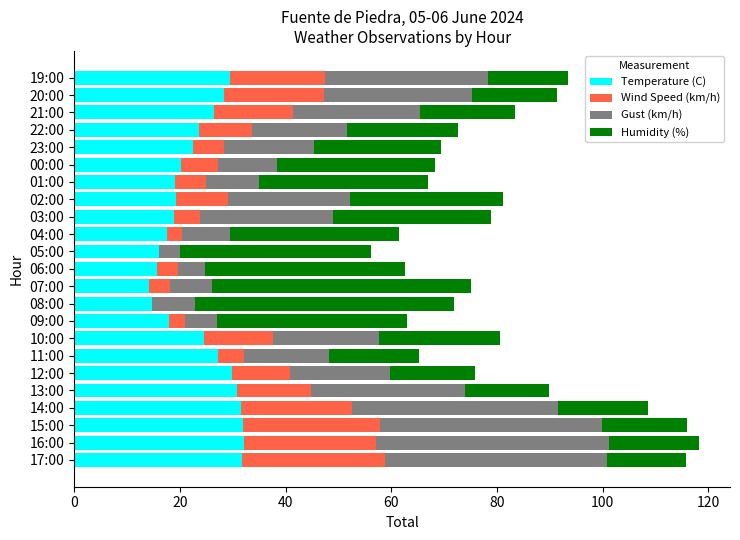

Is it true that Temperature (C) equals 16.2 at 19:00?

False